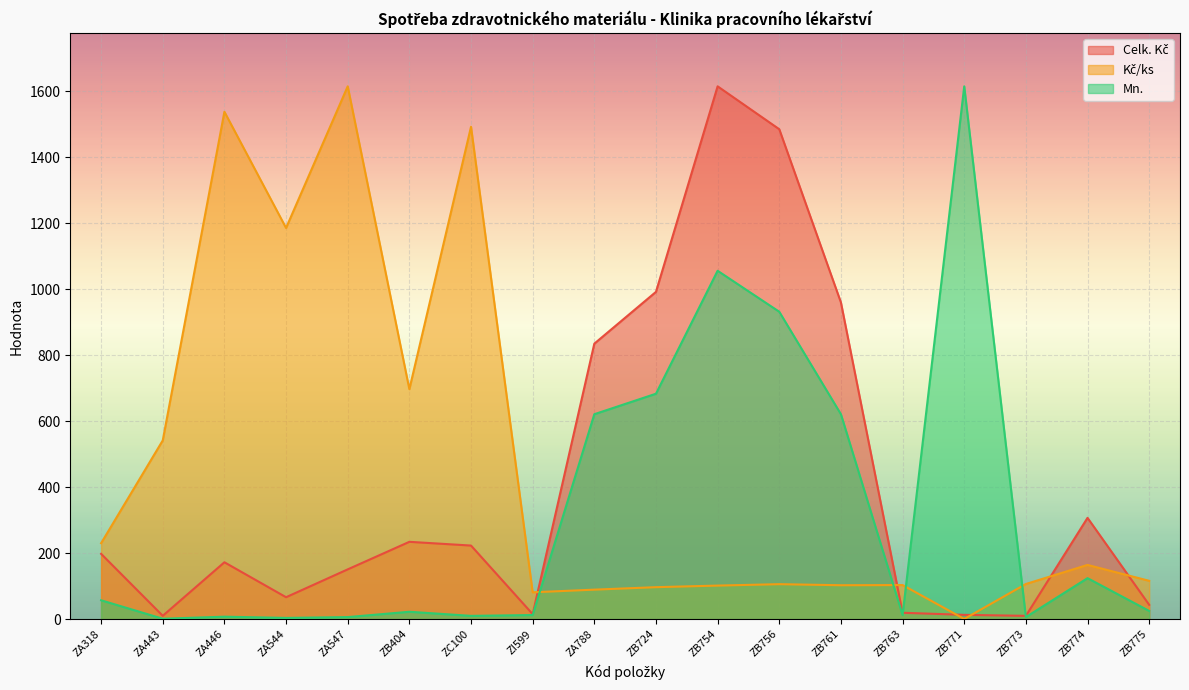

The value of Mn. at ZI599 is 17.7. True or false?

False